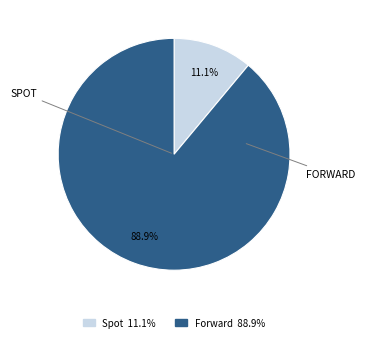

What percentage is NOT represented by Spot?

88.9%